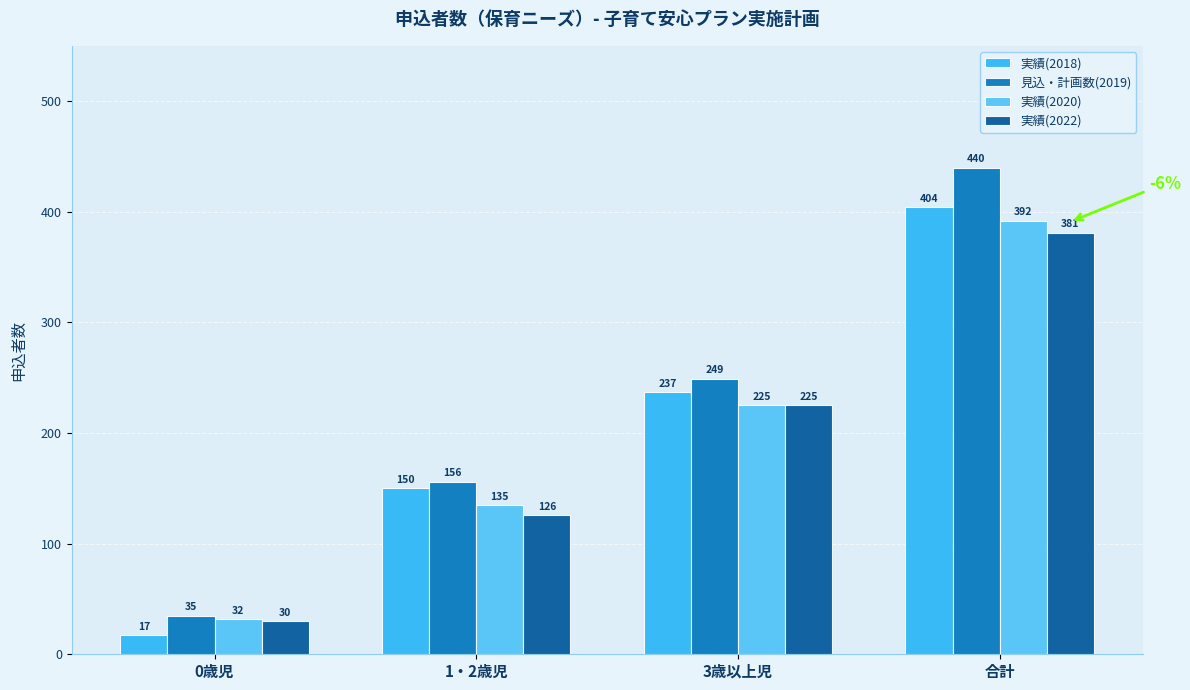

At which label is 実績(2020) closest to 212?

3歳以上児